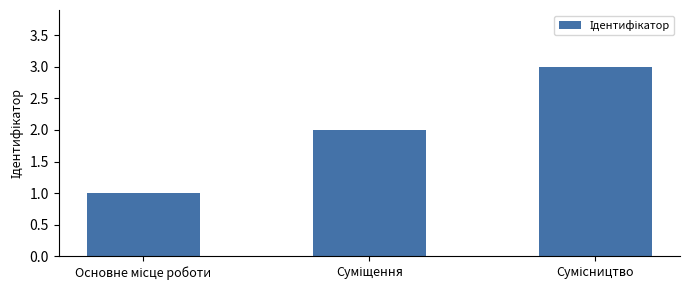

Reading left to right, extract all data points from this chart.

1	2	3